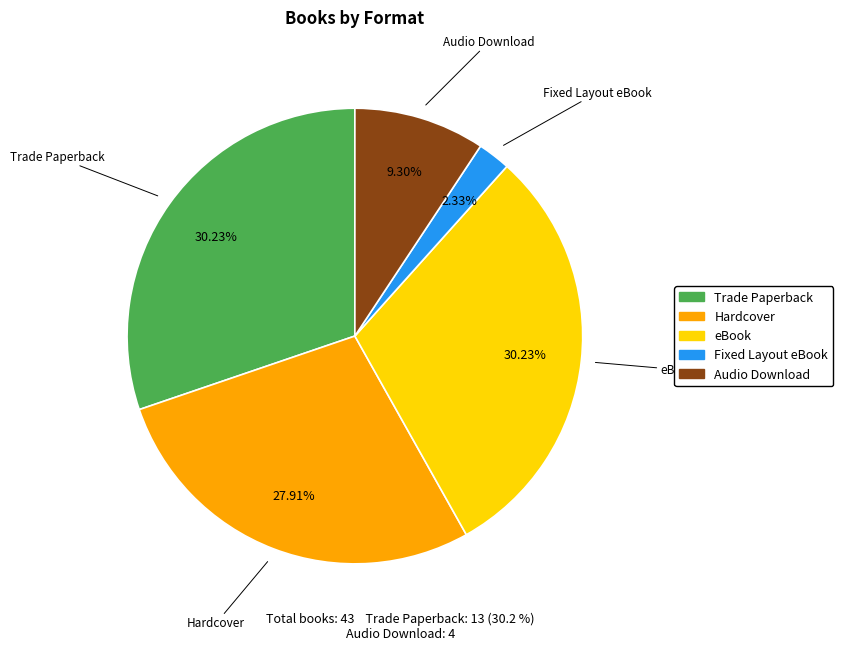

To the nearest percent, what is the average slice percentage?

20%